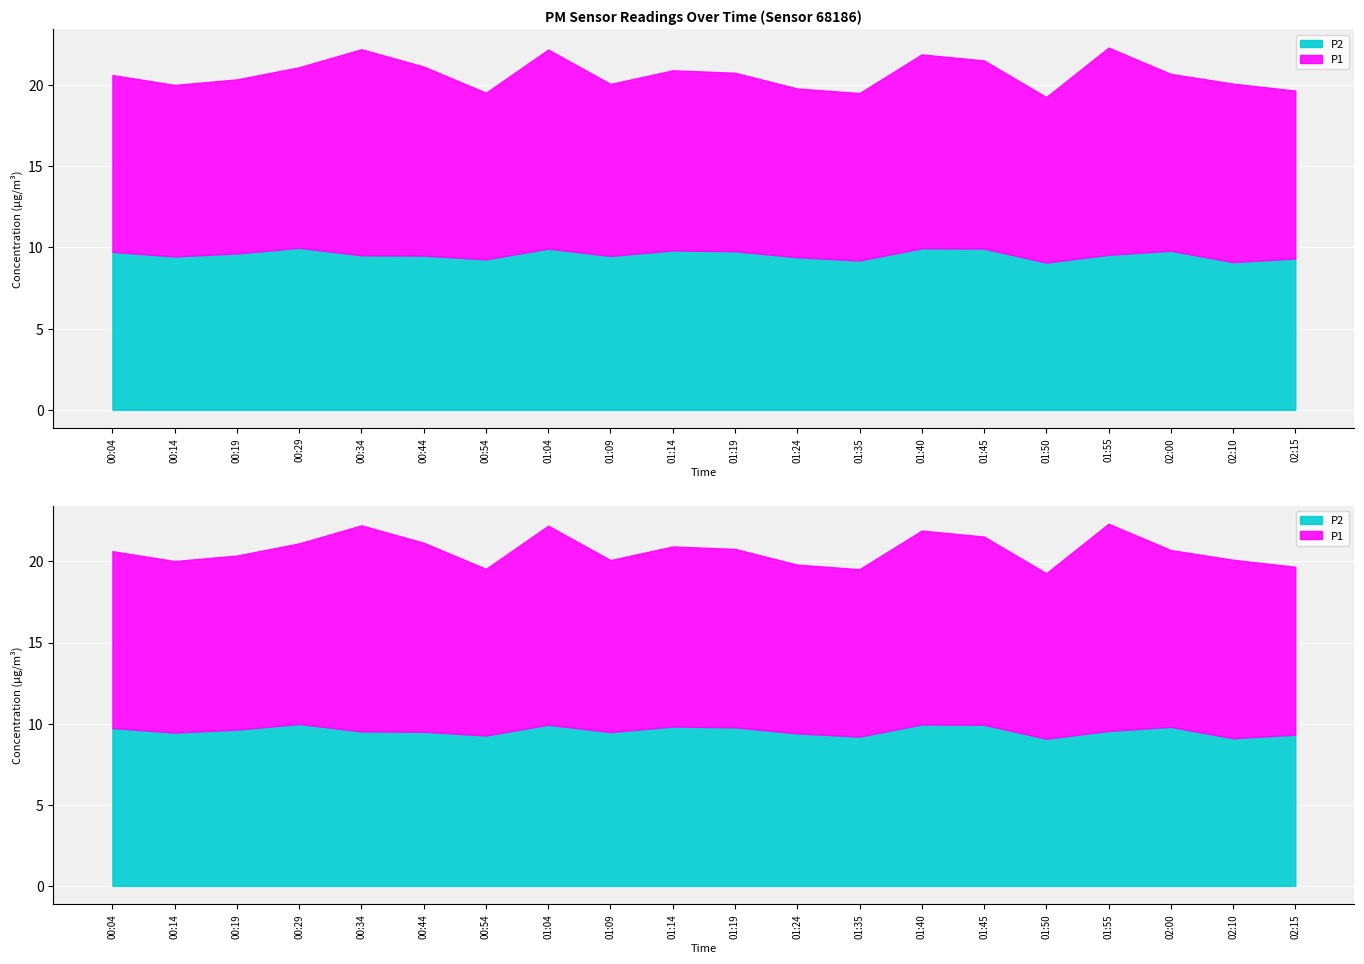

True or false: P1 has more than 2 interior local peaks.

True